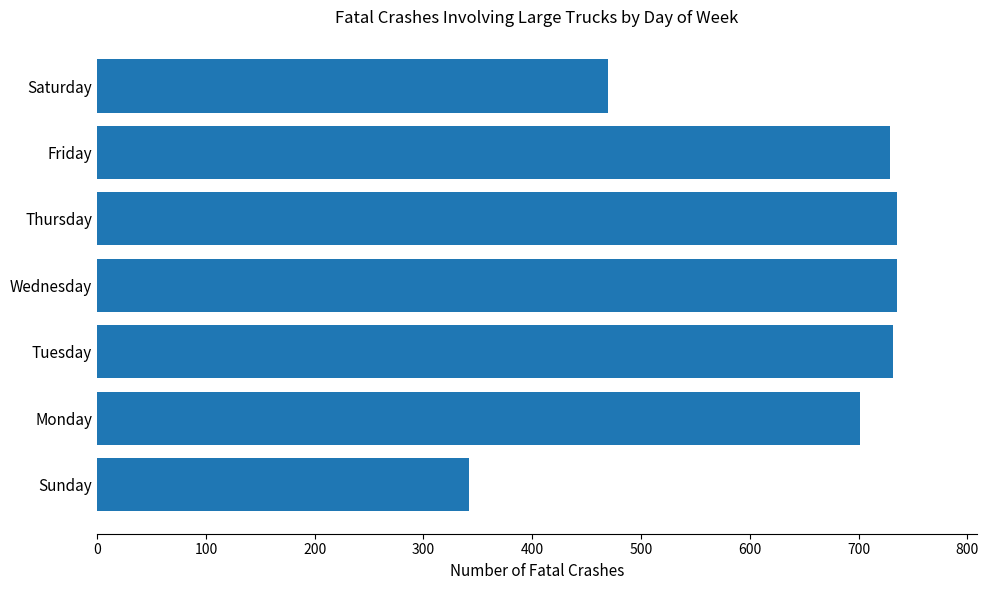

What is the maximum value shown in the chart?

735